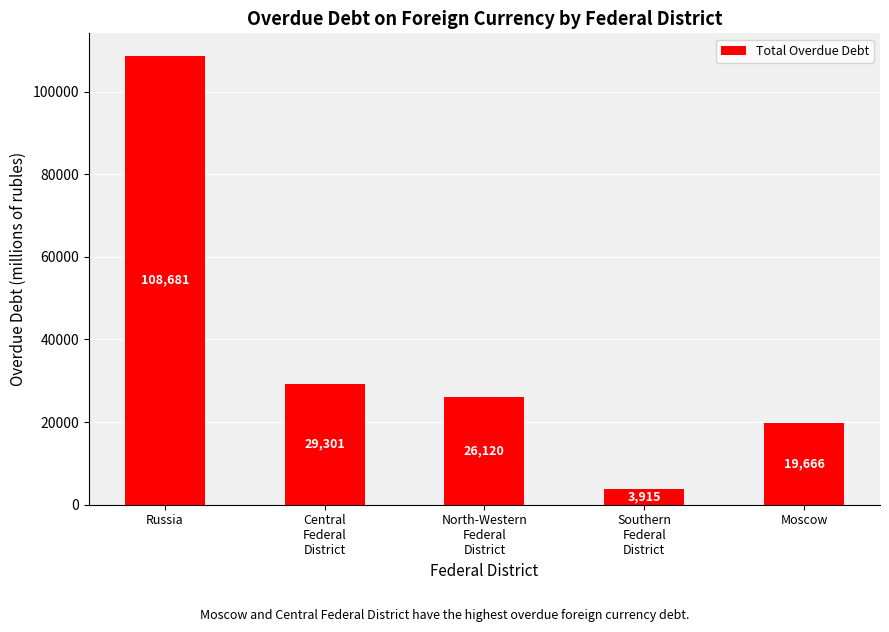

What is the difference between the second highest and minimum values?

25386